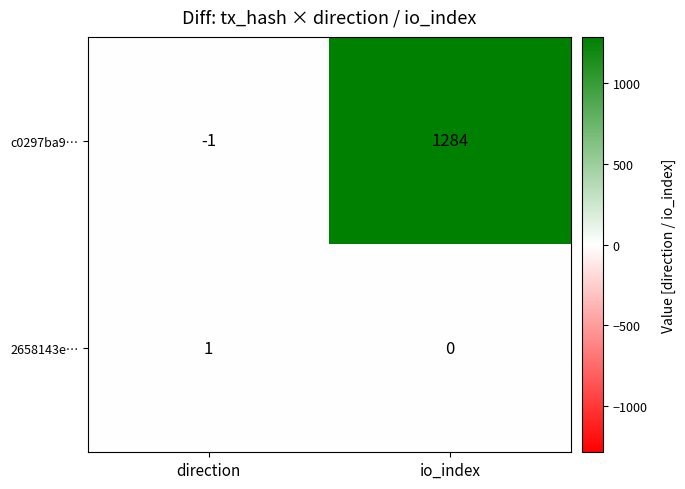

Which series has the largest range (max minus min)?

c0297ba9…